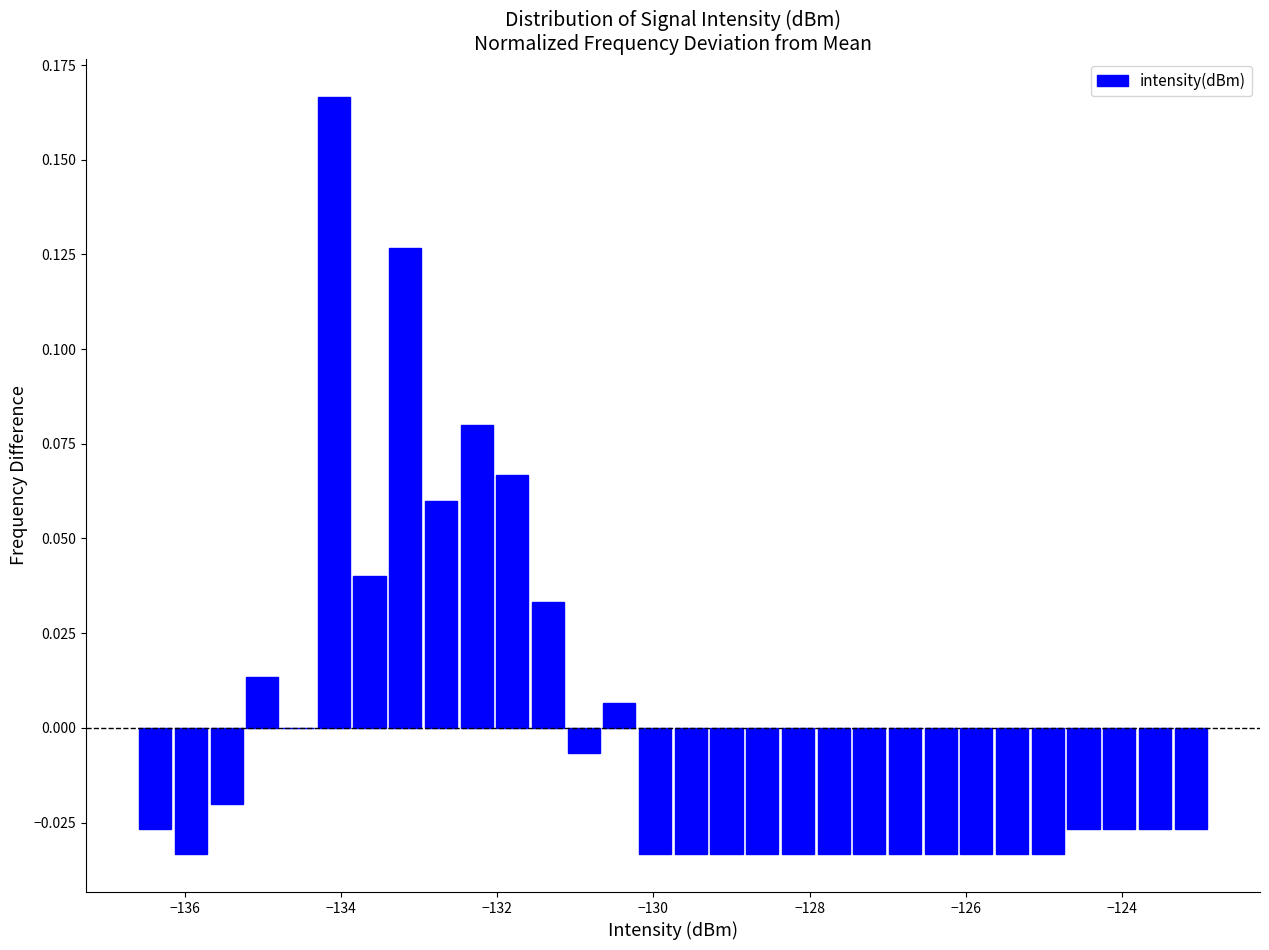

Around what value on the x-axis is the tallest bar? Give the approximate position of its centre, as read against the axis.

-134.0